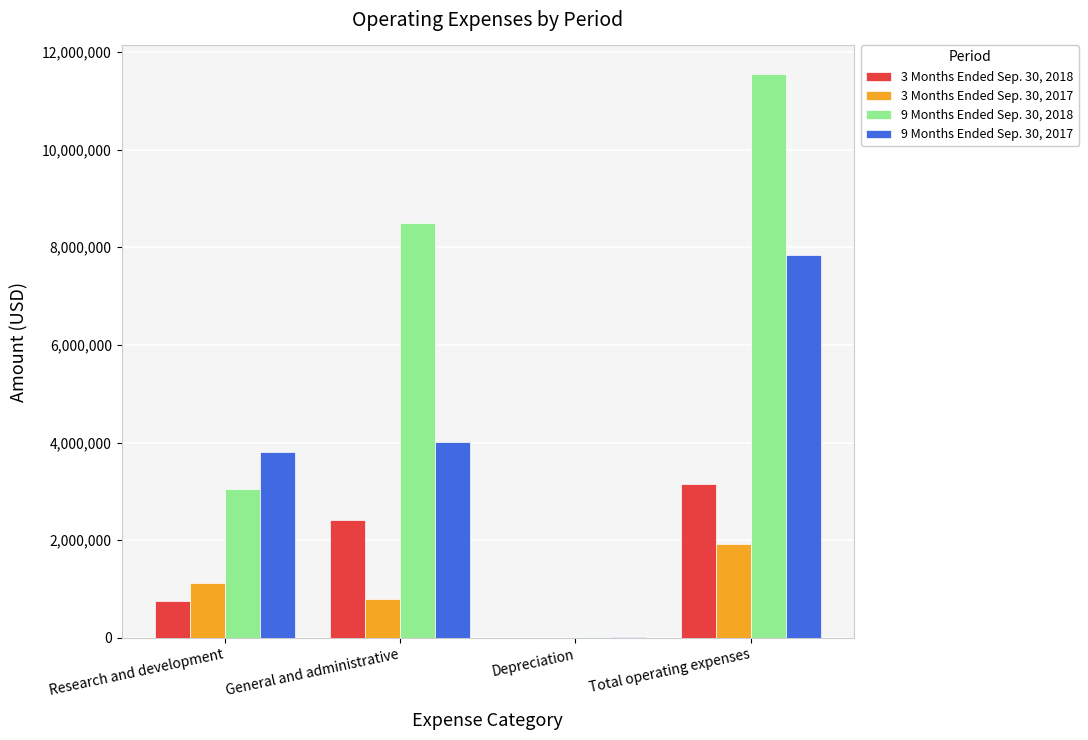

How many groups of bars are there?

4